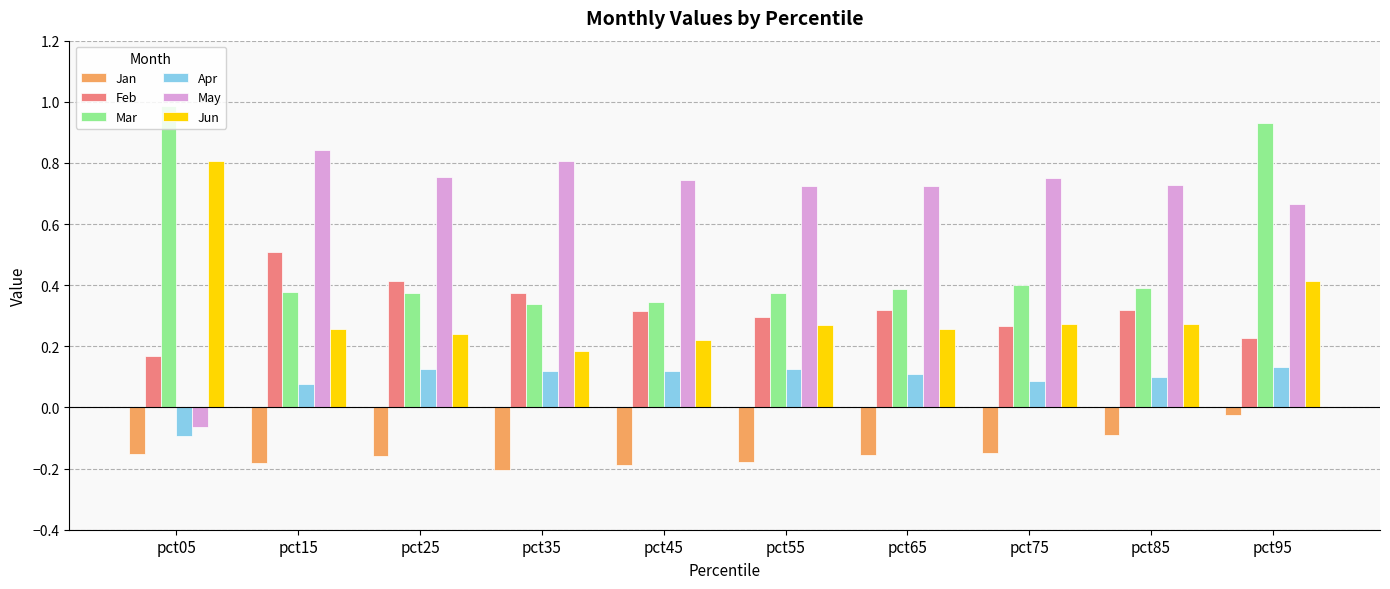

What is the sum of the Jan values at pct55 and pct25?

-0.3